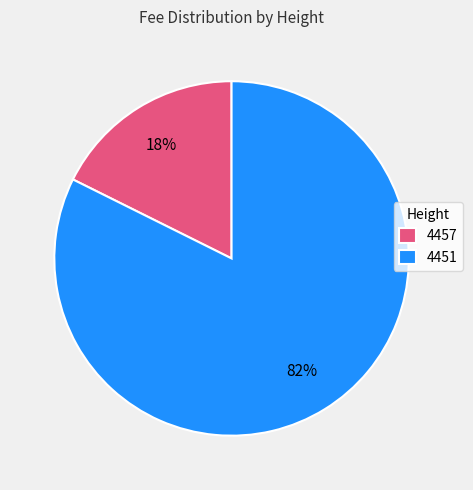

To the nearest percent, what is the average slice percentage?

50%